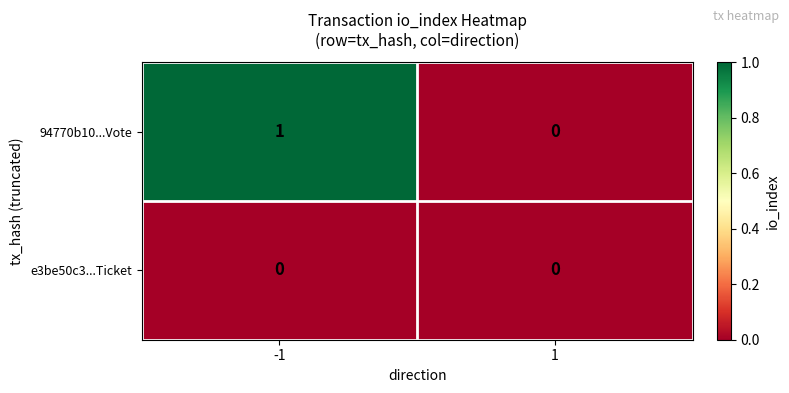

Which series changed the most between -1 and 1?

94770b10...Vote